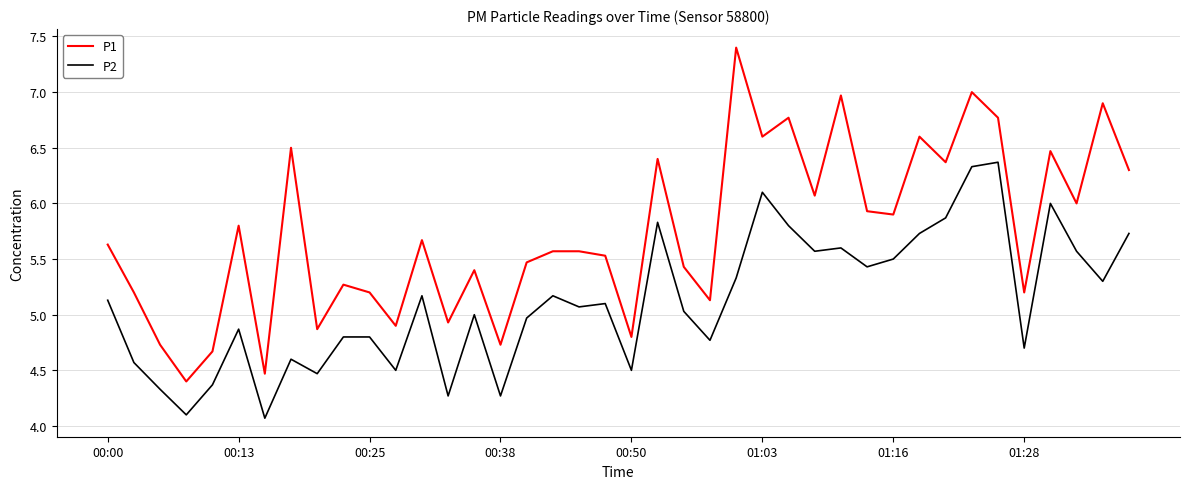

What is the difference between the maximum and minimum values in the P2 series?

2.3